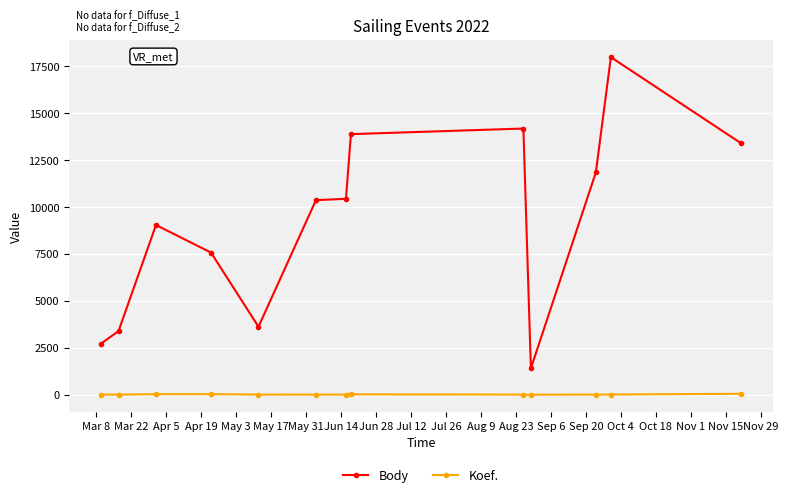

What is the average value of the Body series?

9223